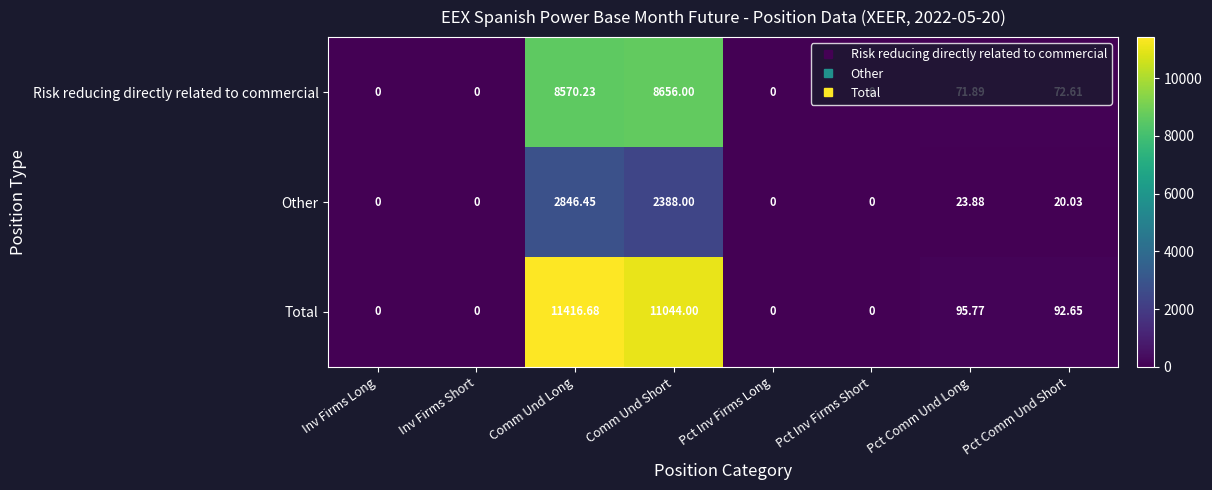

At which label does Risk reducing directly related to commercial reach its peak?

Comm Und Short